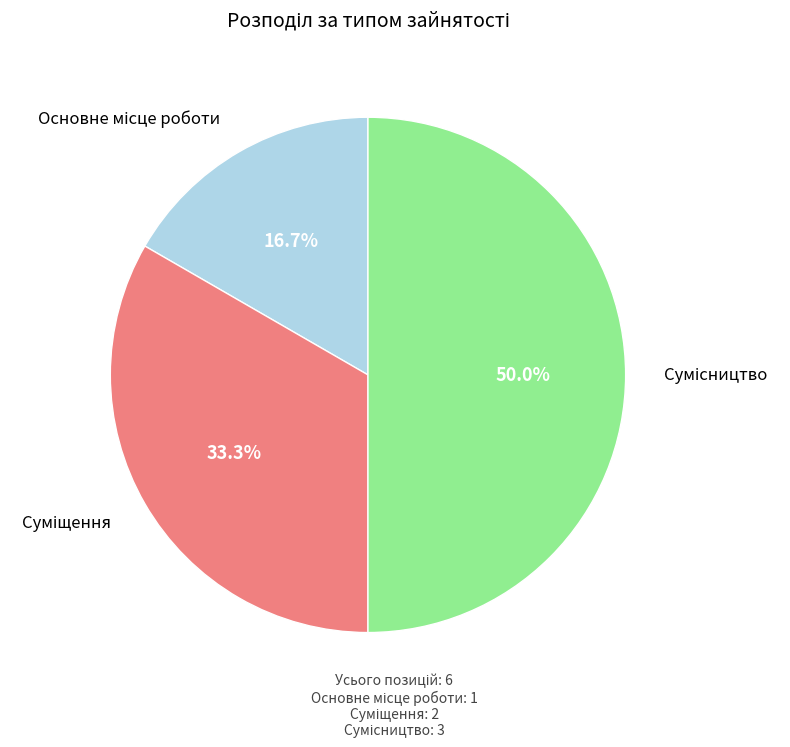

Rank the categories by value from lowest to highest.

Основне місце роботи, Суміщення, Сумісництво